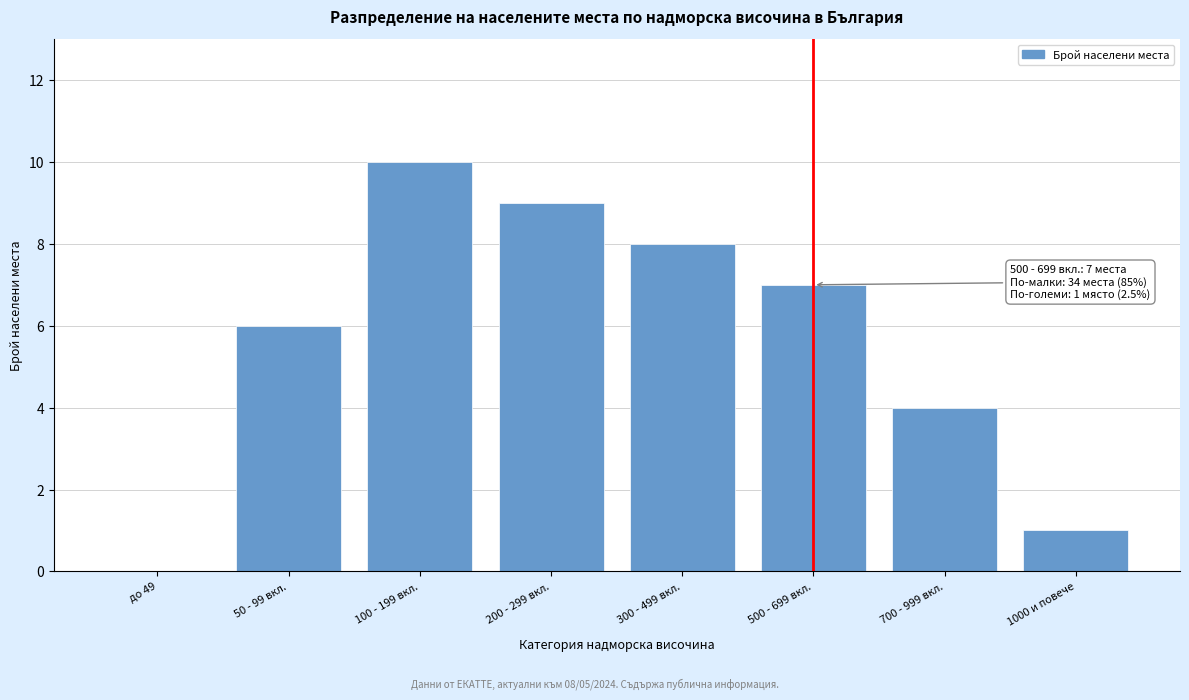

Reading left to right, what are all the values shown in this chart?

до 49=0	50 - 99 вкл.=6	100 - 199 вкл.=10	200 - 299 вкл.=9	300 - 499 вкл.=8	500 - 699 вкл.=7	700 - 999 вкл.=4	1000 и повече=1